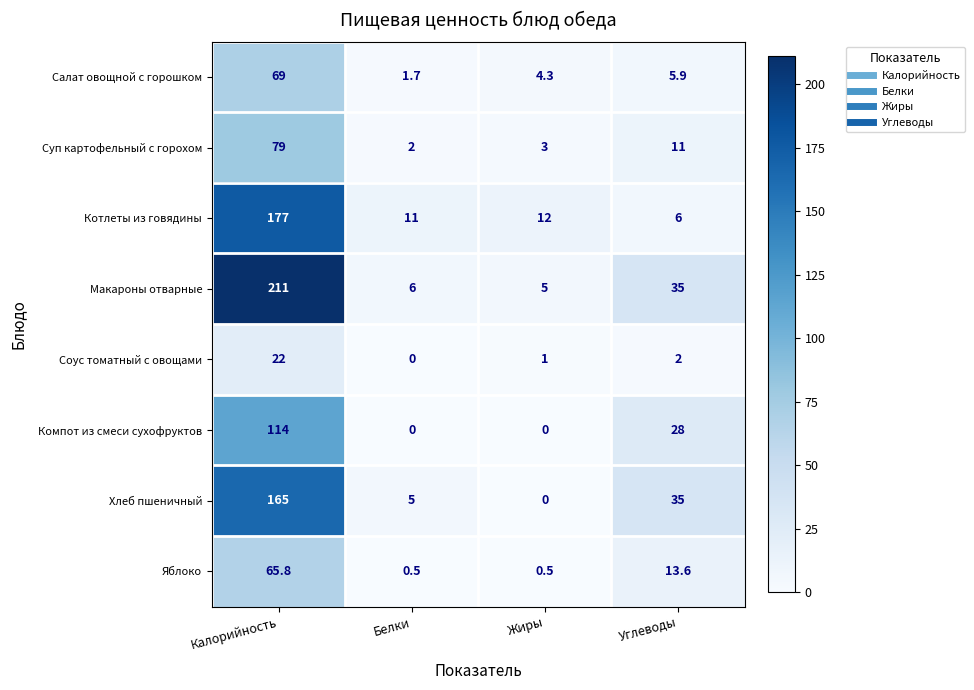

Which series has the widest spread of values?

Макароны отварные